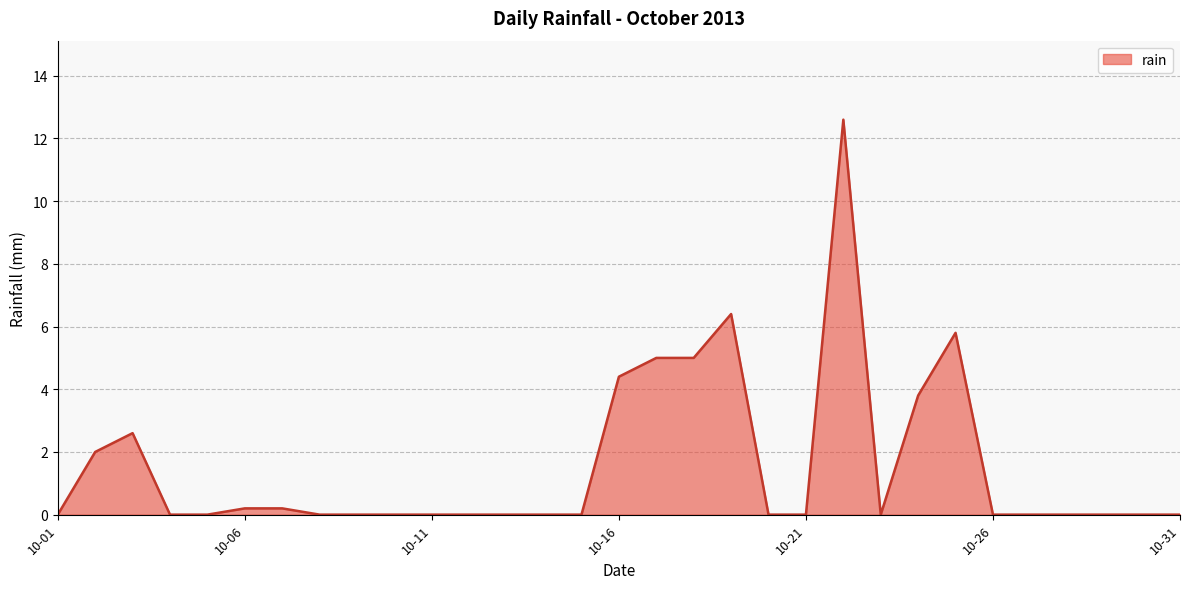

Reading left to right, transcribe all the data shown in this chart.

0.0	2.0	2.6	0.0	0.0	0.2	0.2	0.0	0.0	0.0	0.0	0.0	0.0	0.0	0.0	4.4	5.0	5.0	6.4	0.0	0.0	12.6	0.0	3.8	5.8	0.0	0.0	0.0	0.0	0.0	0.0